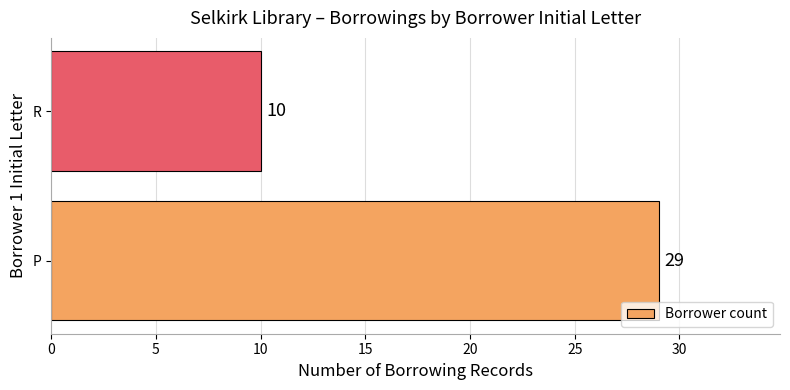

How many values are between 10 and 29?

2